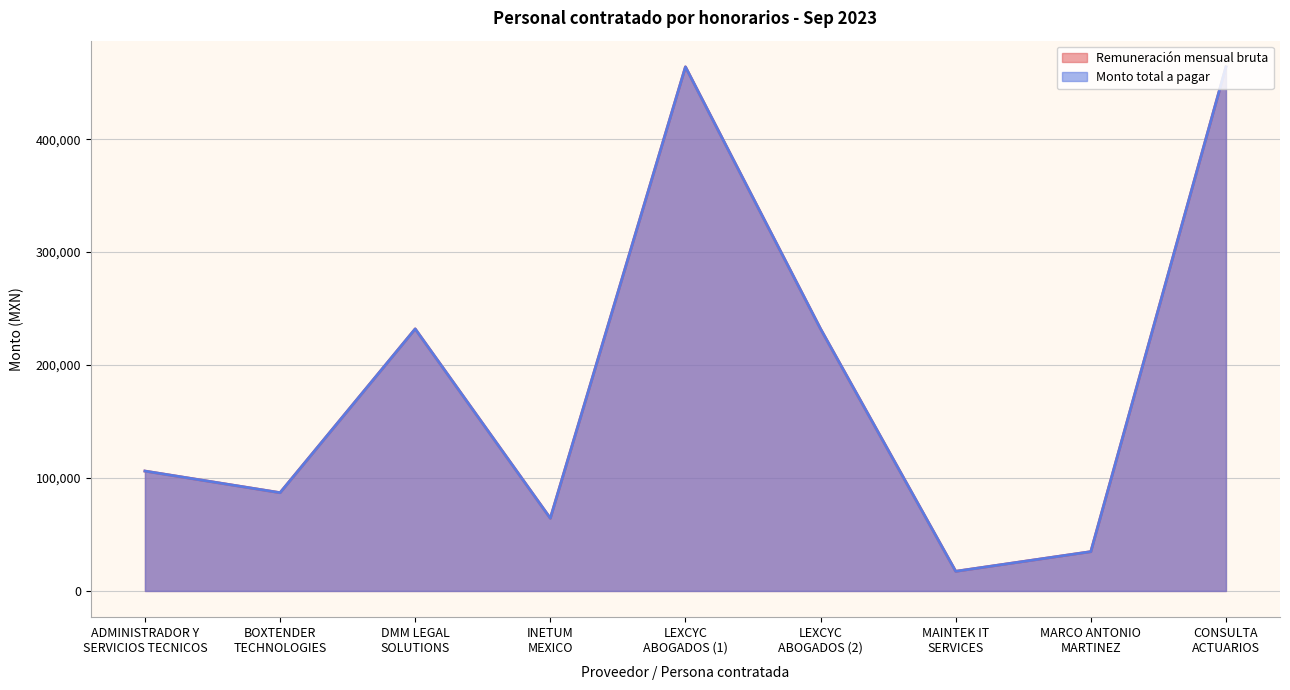

Is the value of Remuneración mensual bruta at MAINTEK IT
SERVICES greater than the value of Monto total a pagar at ADMINISTRADOR Y
SERVICIOS TECNICOS?

No